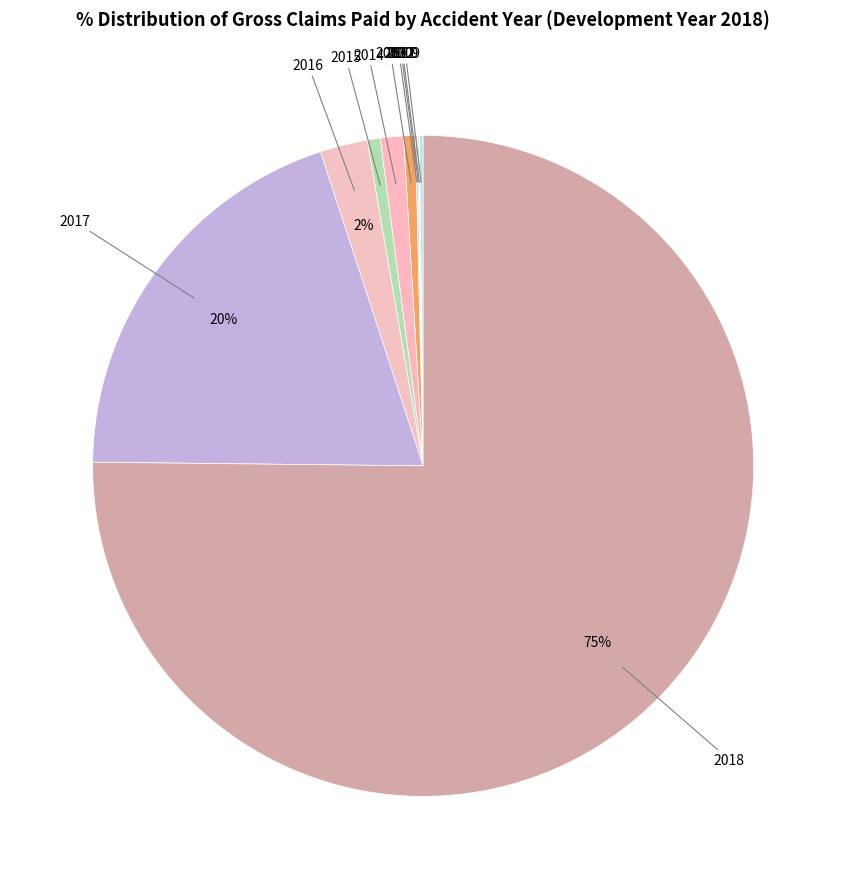

To the nearest percent, what is the combined percentage of 2014 and 2013?

2%